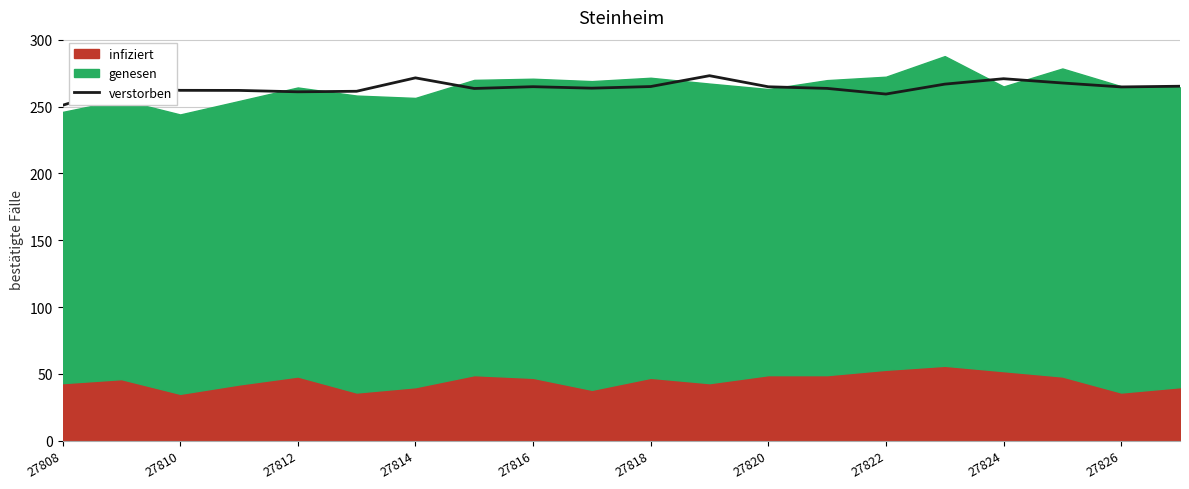

The verstorben series shows 63.7 at 27824. True or false?

False